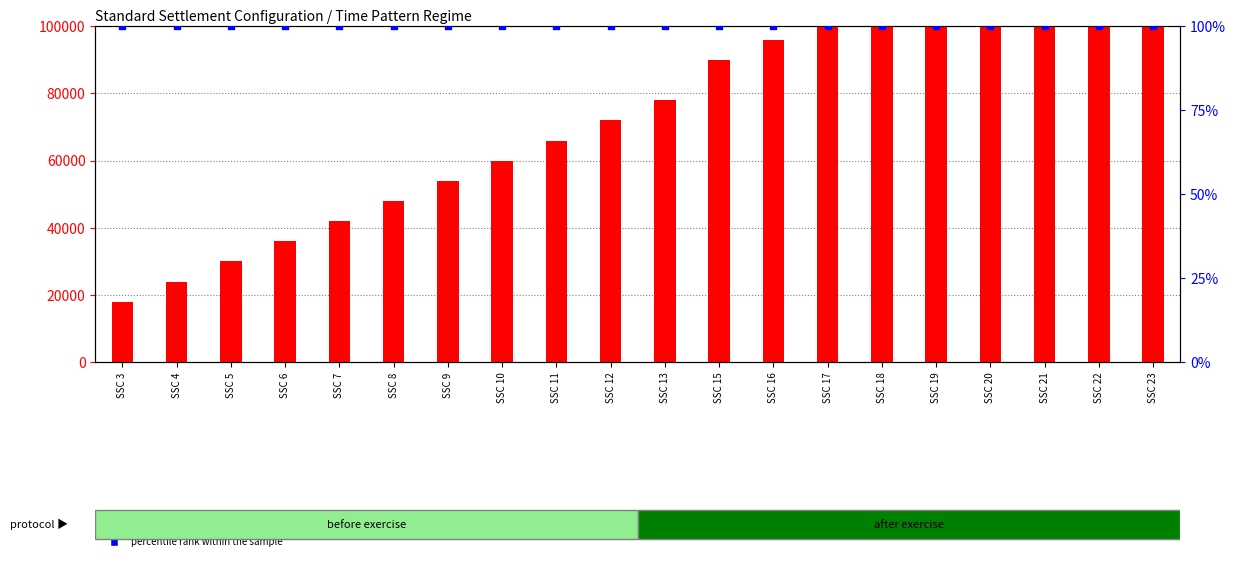

What is the total value across all series at SSC 12?

72100